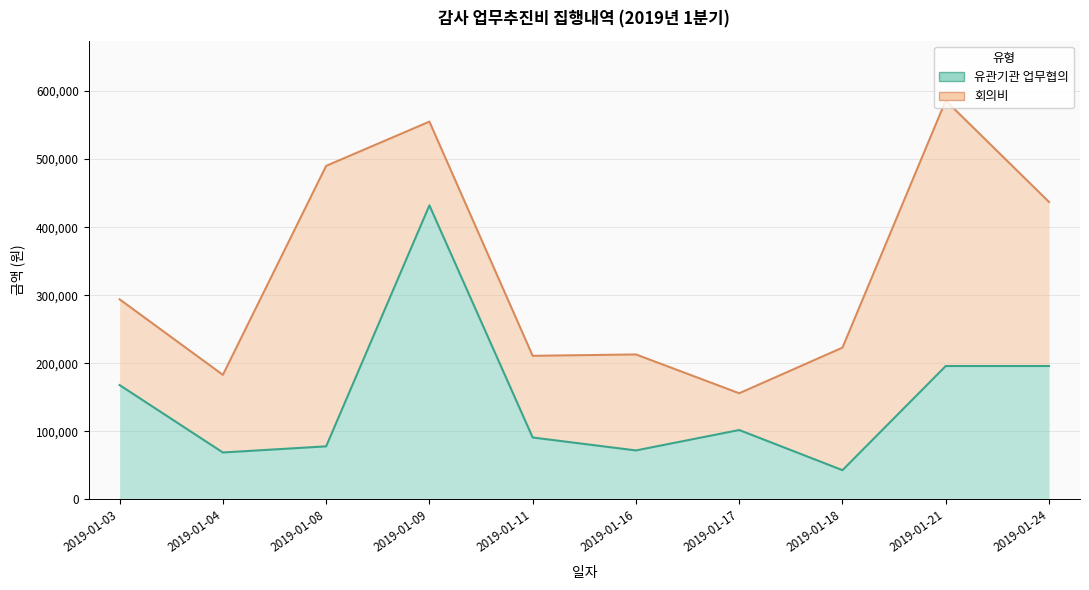

What is the sum of the values at 2019-01-08 and 2019-01-18?

121000